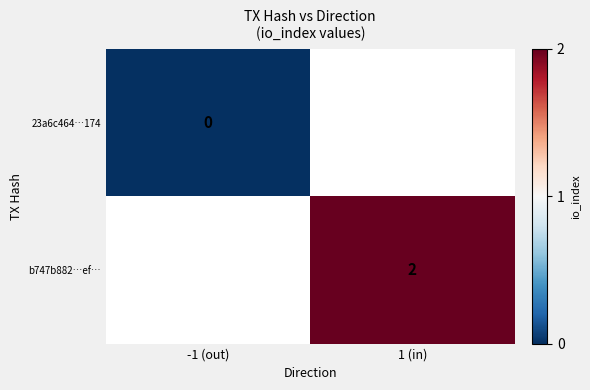

Is the value of b747b882…ef… at 1 (in) greater than the value of 23a6c464…174 at -1 (out)?

Yes